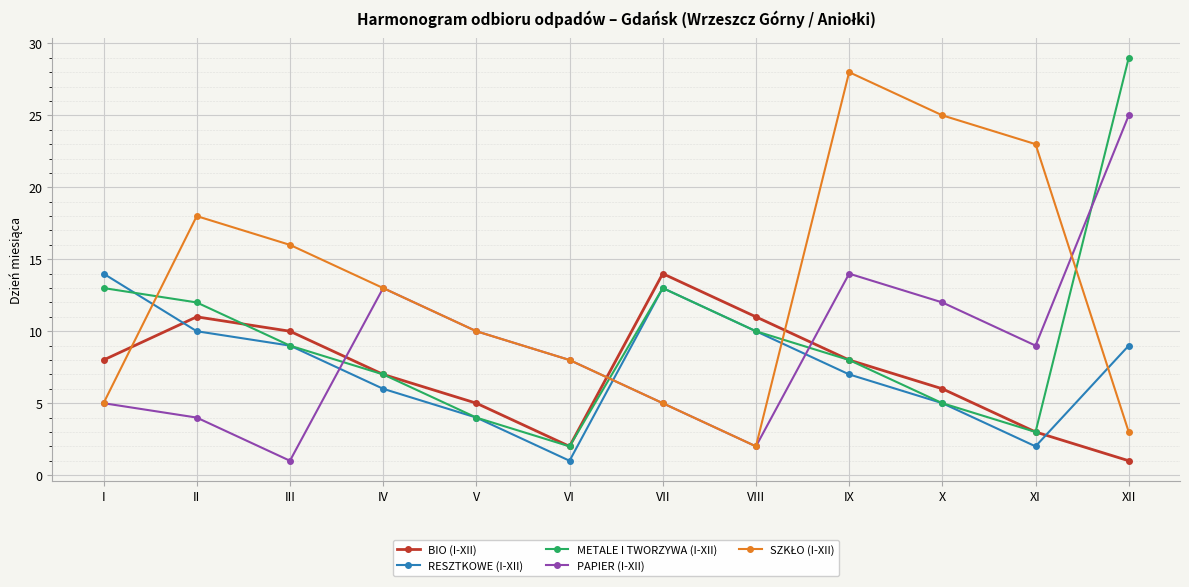

Count the number of categories in the chart.

12